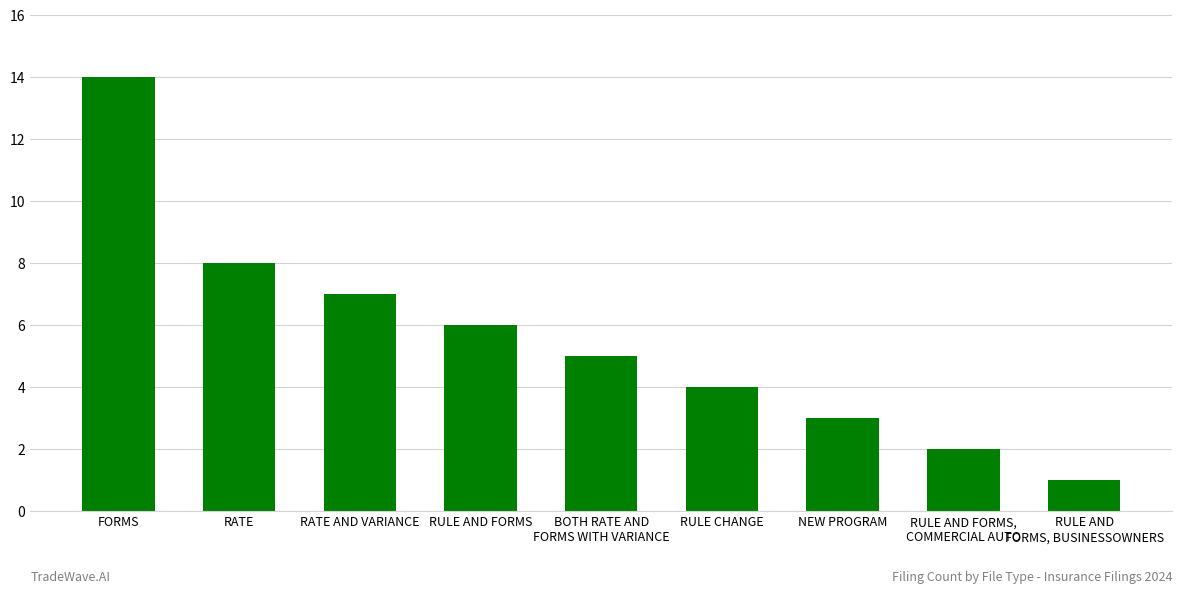

List the labels in order of value, smallest first.

RULE AND
FORMS, BUSINESSOWNERS, RULE AND FORMS,
COMMERCIAL AUTO, NEW PROGRAM, RULE CHANGE, BOTH RATE AND
FORMS WITH VARIANCE, RULE AND FORMS, RATE AND VARIANCE, RATE, FORMS